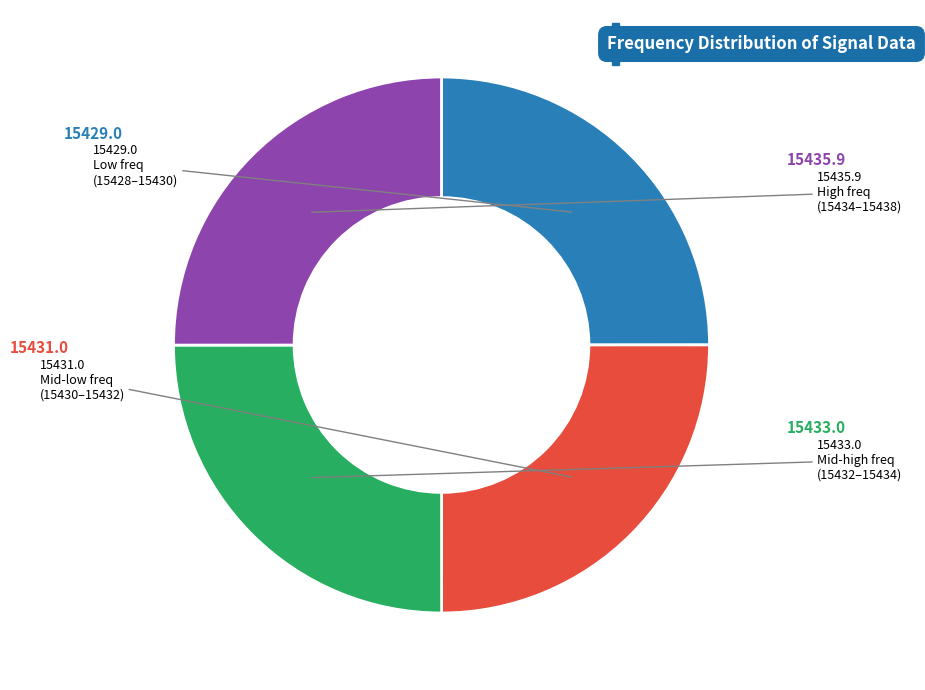

Is there any slice that represents more than half of the pie?

No